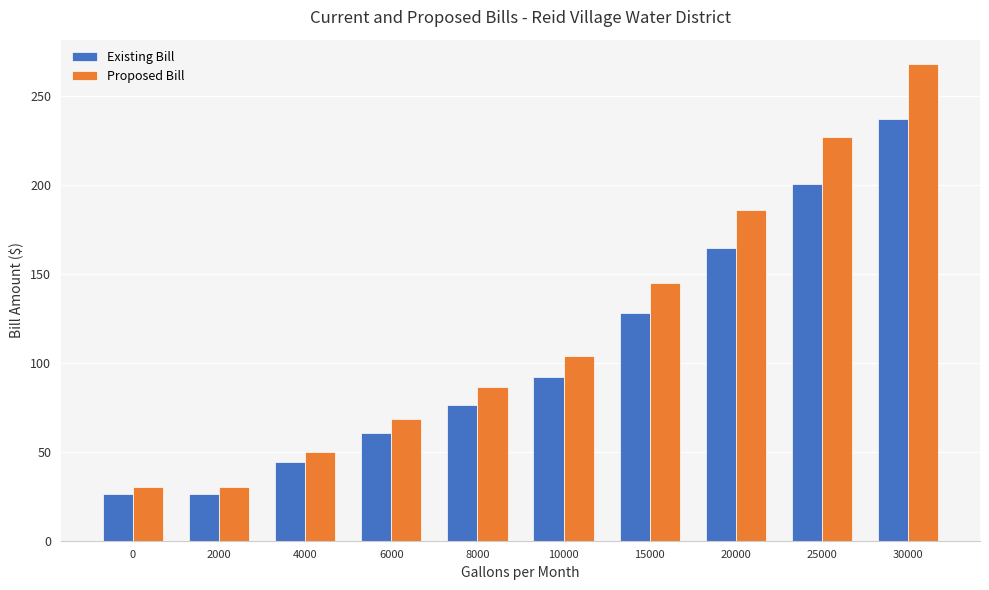

What is the sum of the Proposed Bill values at 20000 and 4000?

236.2